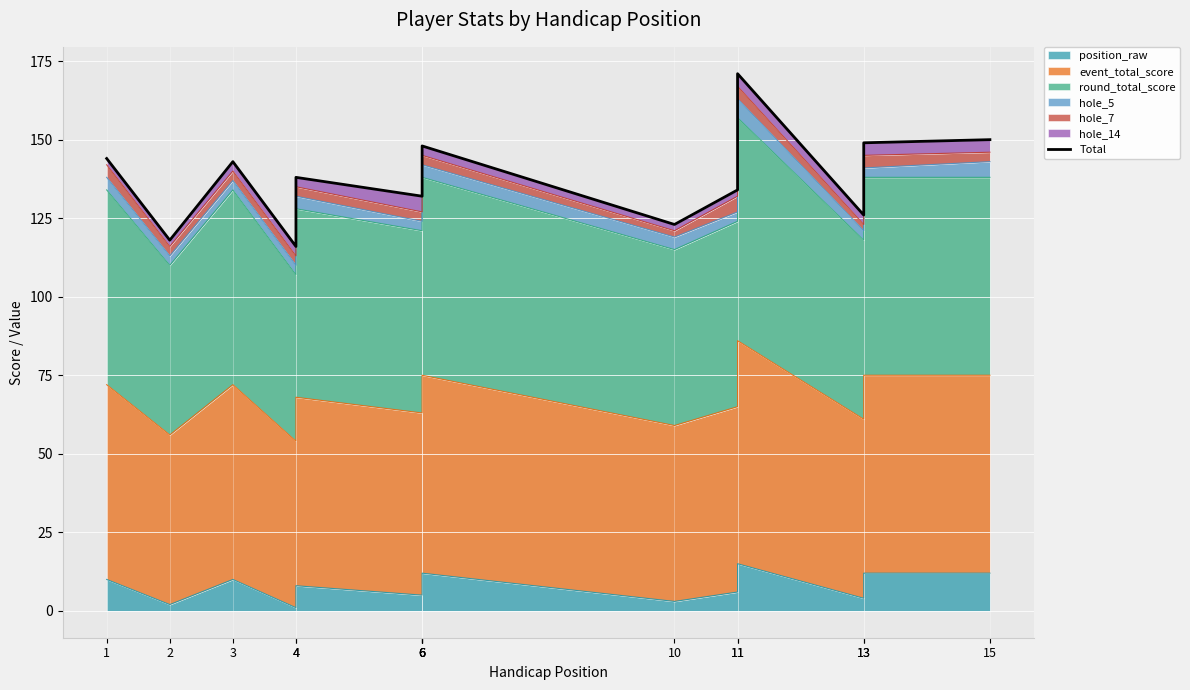

Between 4 and 6, which is larger?

6